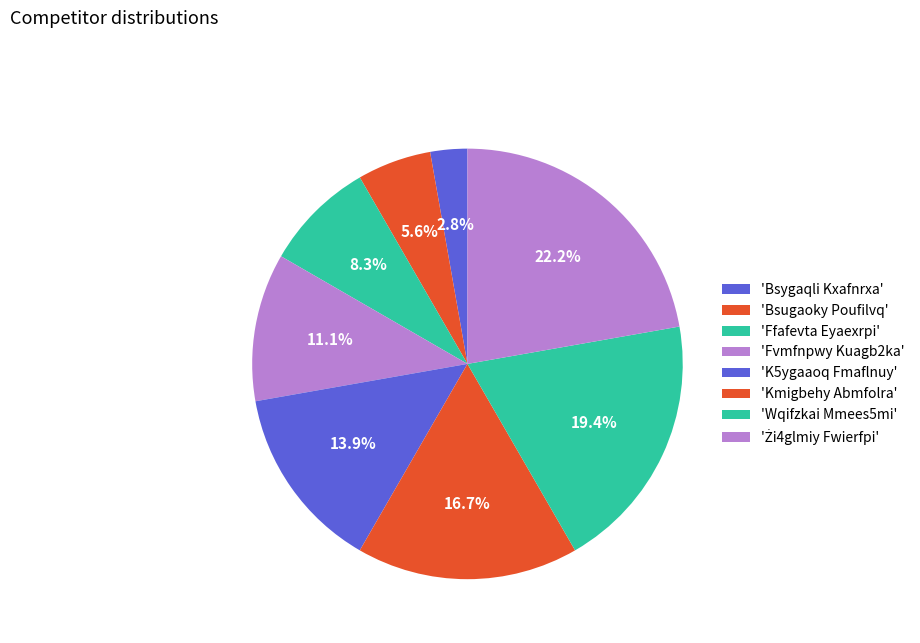

Does any single category account for the majority?

No